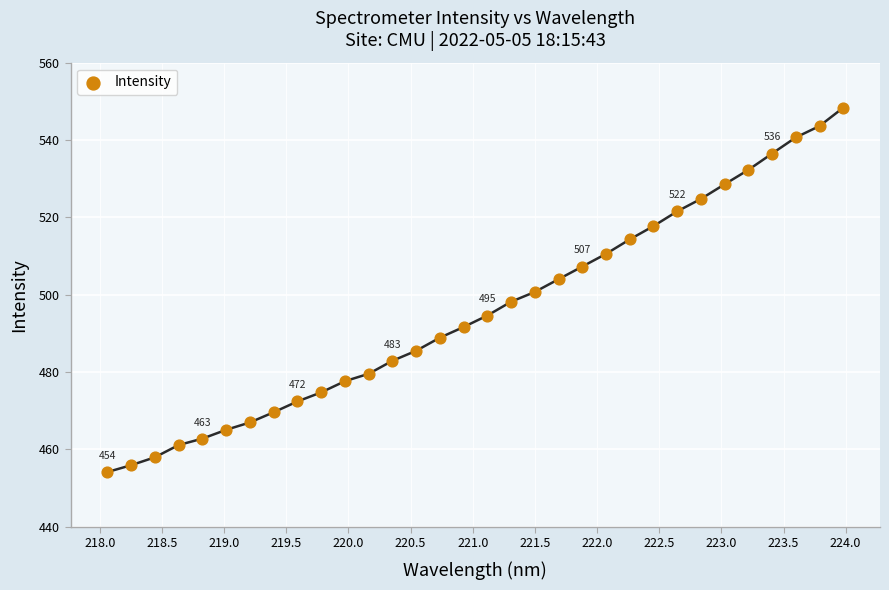

What is the range of Y values (max minus min)?

94.2